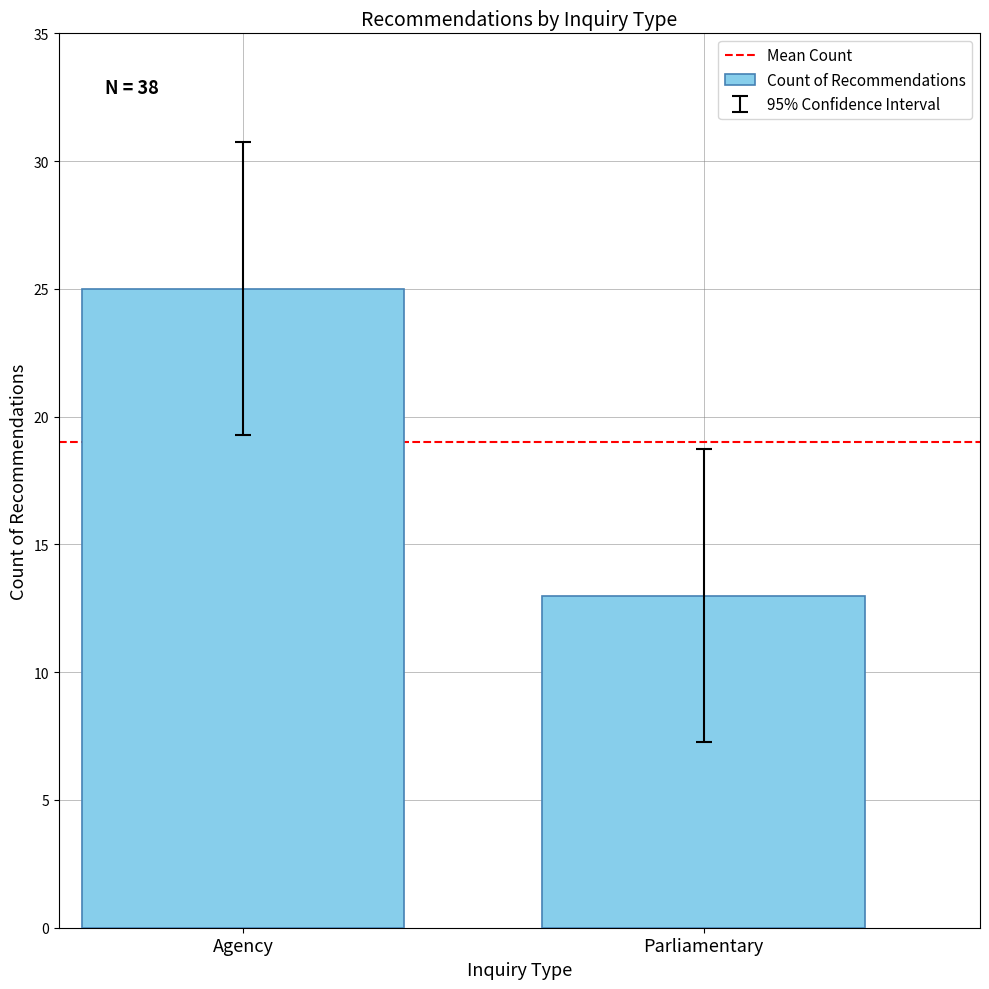

What is the sum of the values at Parliamentary and Agency?

38